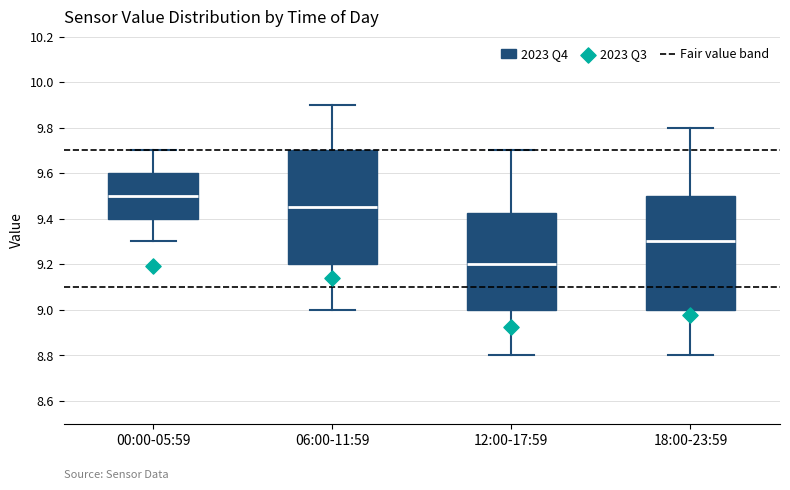

Reading left to right, transcribe this box plot: for each box, give where its median line is, the range the box spans, and where its two whiskers end, as read against the y-axis. The values are not printed on the chart, so give them approximately, as read against the axis.

00:00-05:59: median 9.50, box 9.40 to 9.60, whiskers 9.30 to 9.70
06:00-11:59: median 9.46, box 9.20 to 9.70, whiskers 9.00 to 9.90
12:00-17:59: median 9.20, box 9.00 to 9.42, whiskers 8.80 to 9.70
18:00-23:59: median 9.30, box 9.00 to 9.50, whiskers 8.80 to 9.80